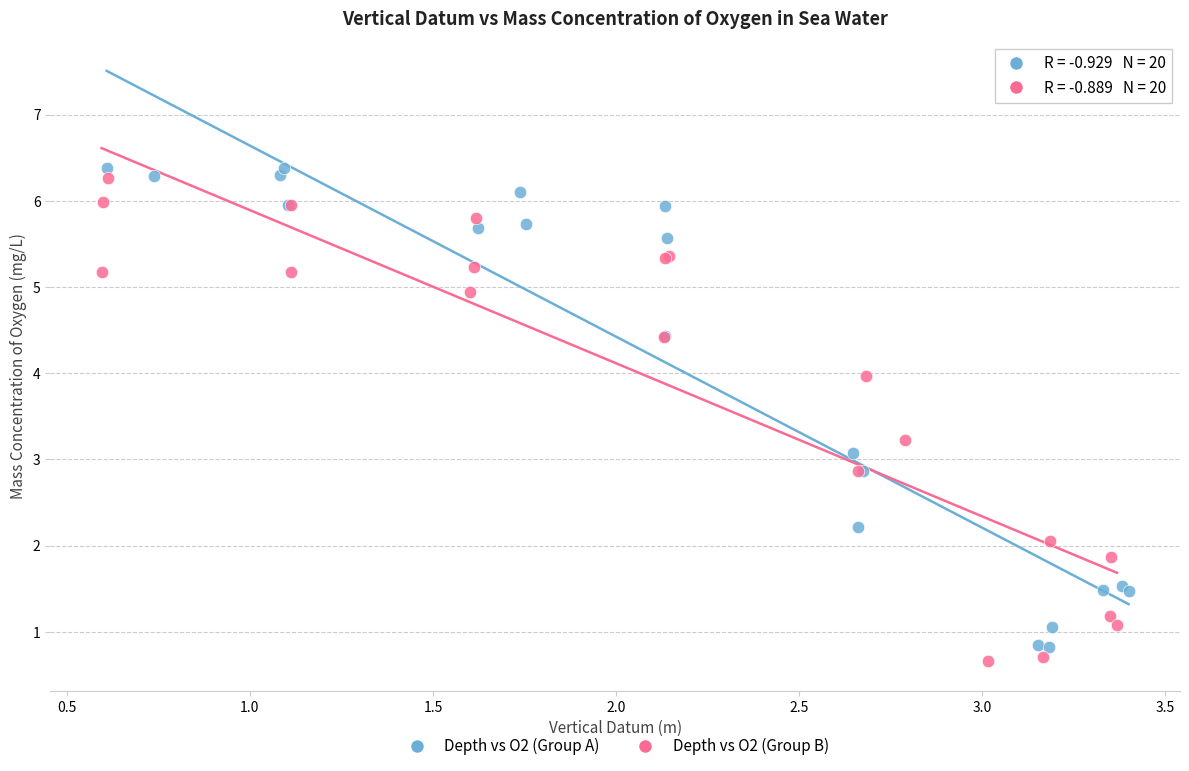

What are all the series names shown in the legend?

Depth vs O2 (Group A), Depth vs O2 (Group B)